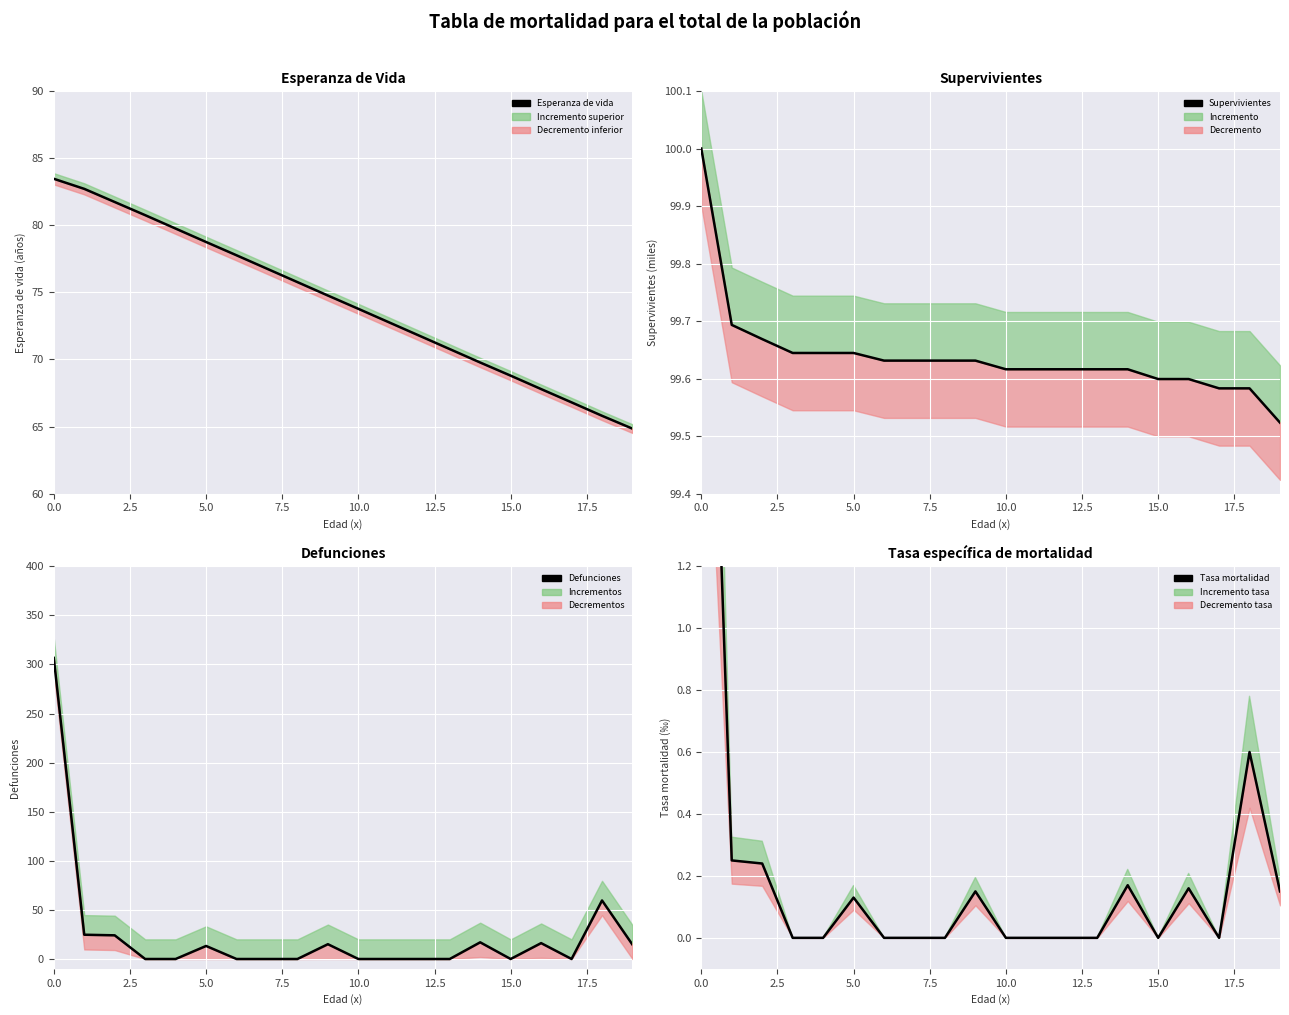

The Supervivientes series shows 32.7 at 14. True or false?

False